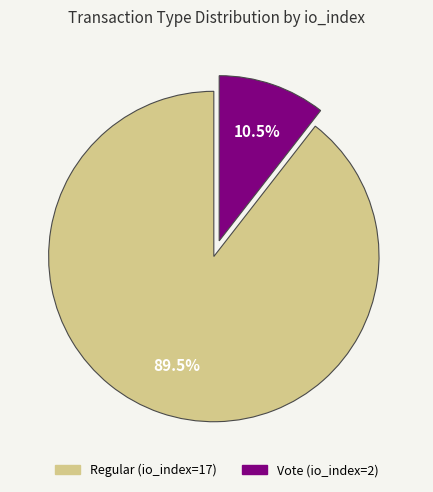

Does Vote (io_index=2) represent more than half of the total?

No